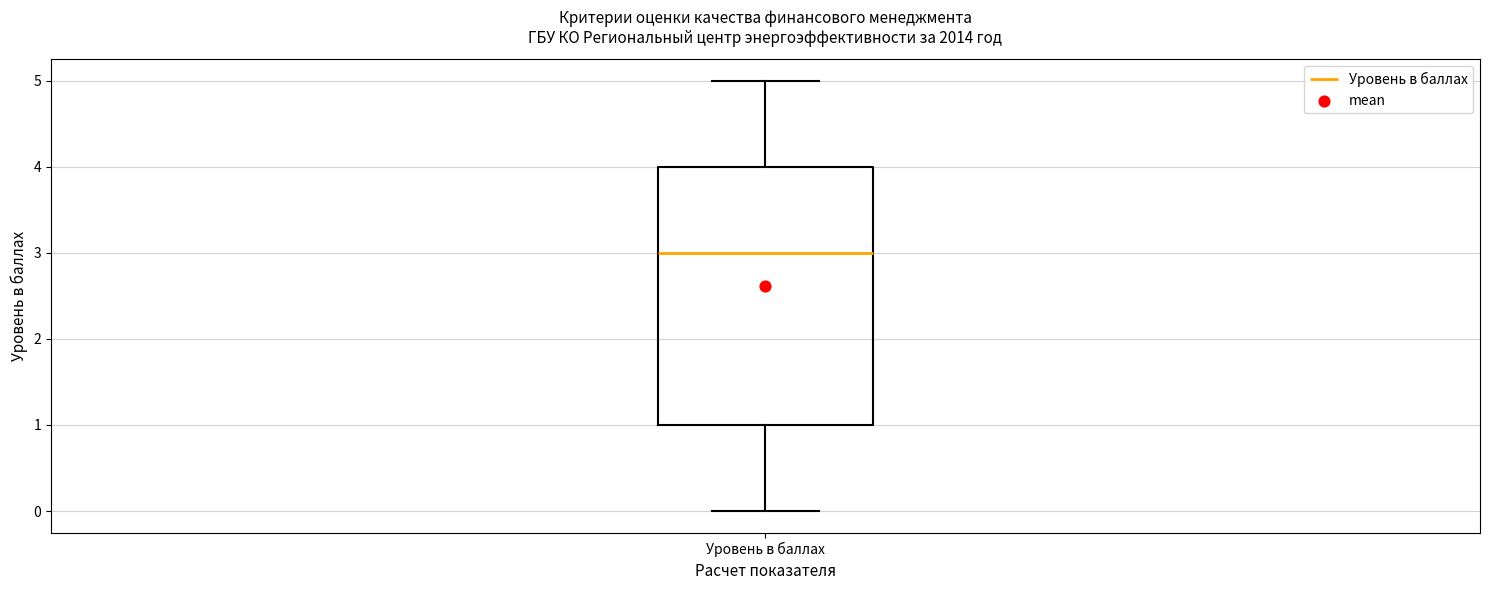

Where is the lower edge of the box for Уровень в баллах on the y-axis? The values are not printed on the chart, so give them approximately, as read against the axis.

1